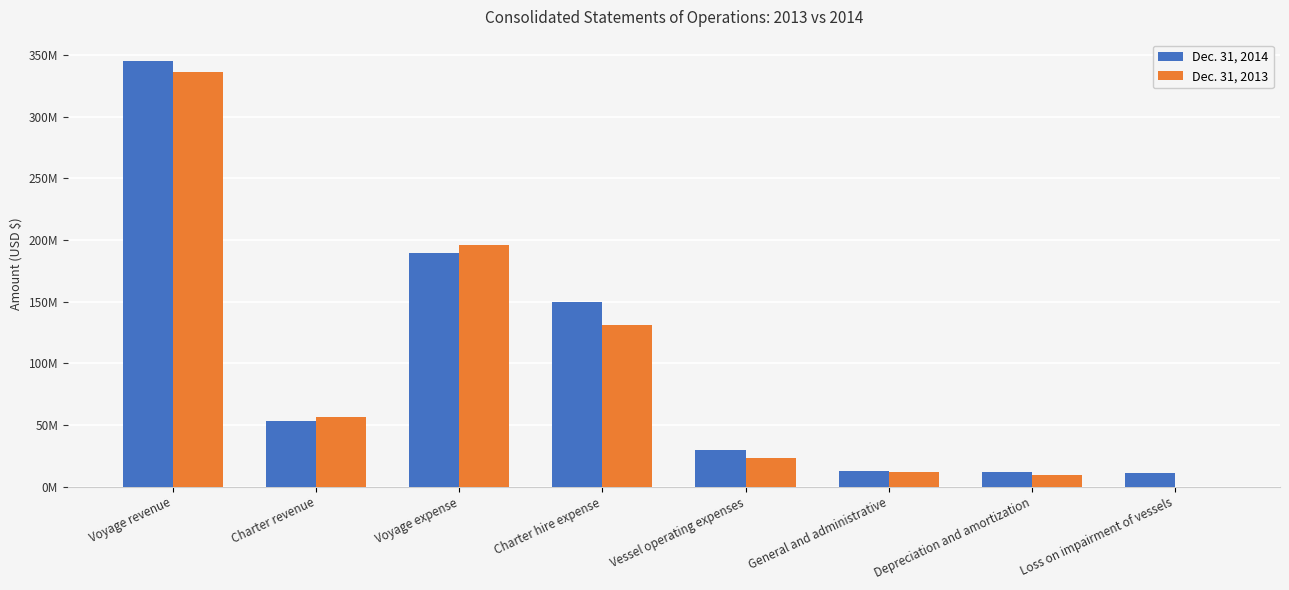

At which label does Dec. 31, 2014 first exceed 53040336?

Voyage revenue